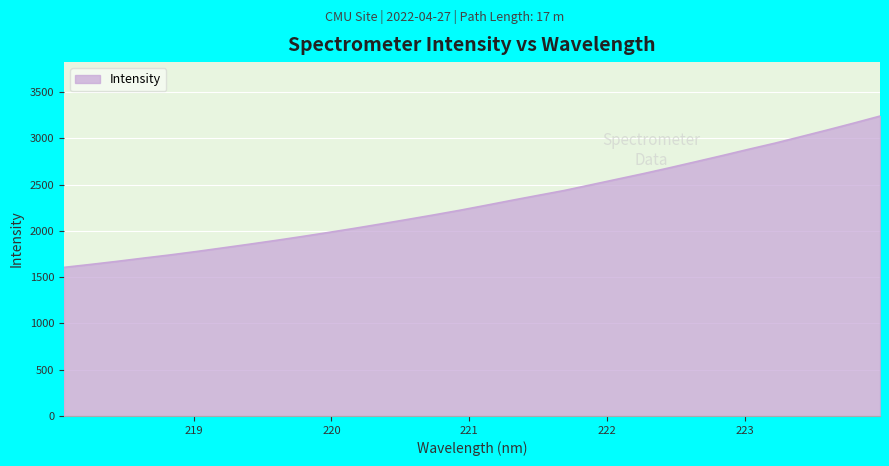

What is the maximum value shown in the chart?

3240.5